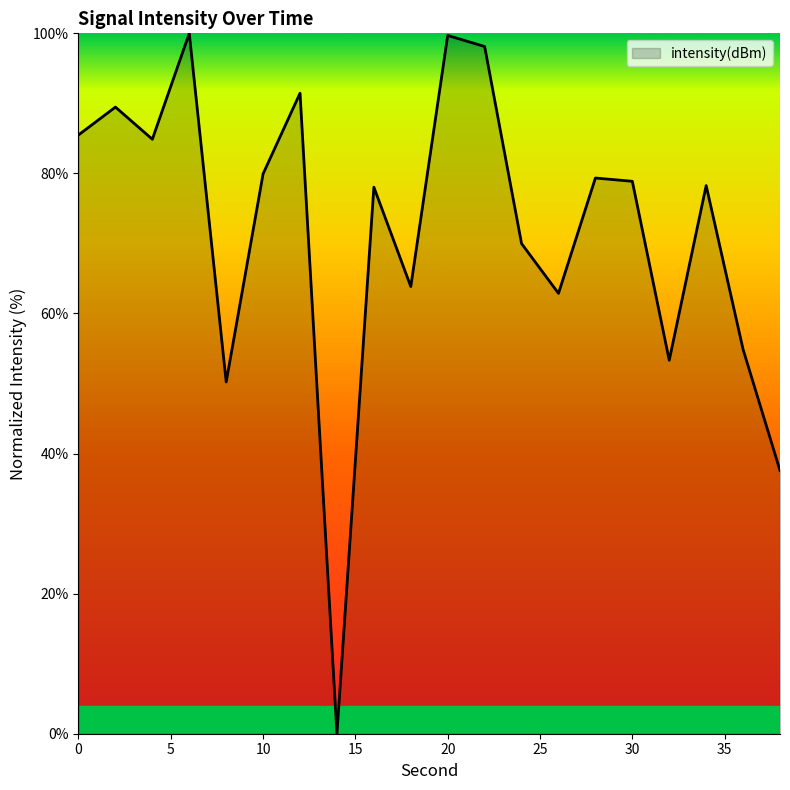

How many categories are shown in the chart?

20